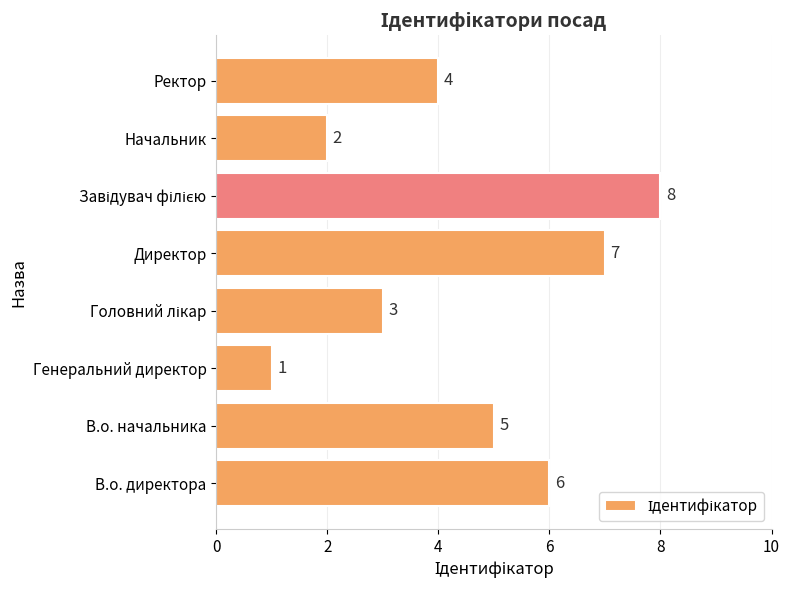

Are the bars horizontal?

Yes